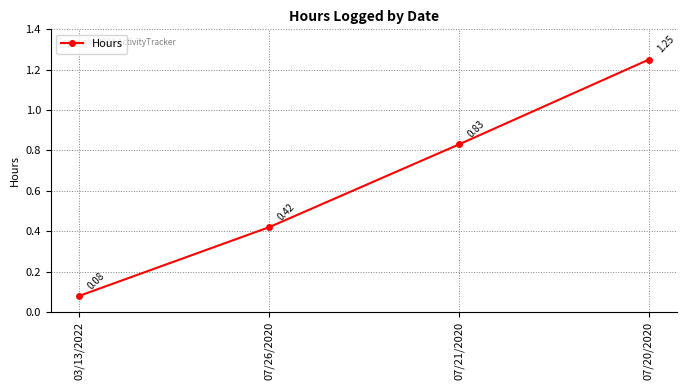

What is the sum of the values at 07/21/2020 and 07/20/2020?

2.1